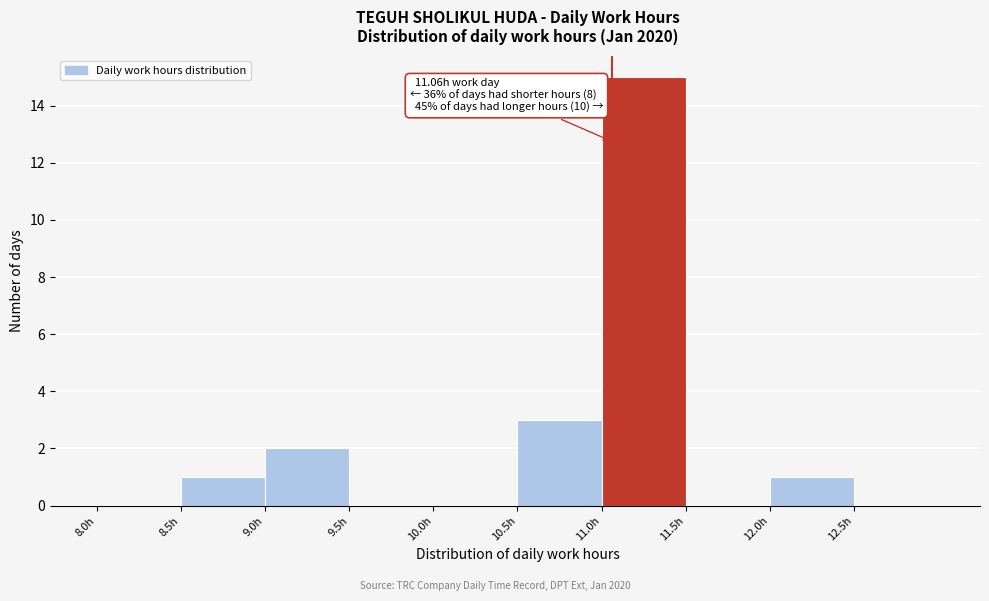

Over which range of the x-axis is the bar tallest?

11.0 to 11.5